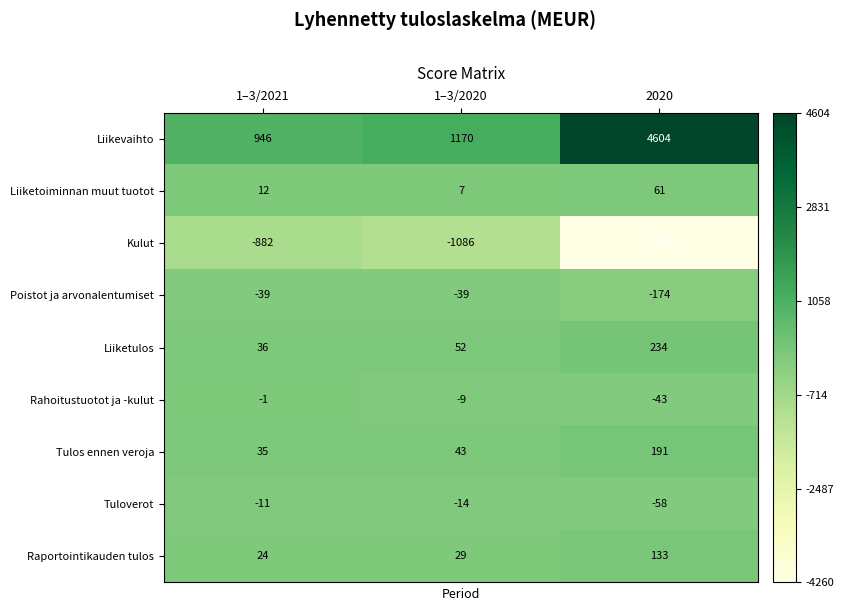

The value of Poistot ja arvonalentumiset at 1–3/2021 is -39. True or false?

True